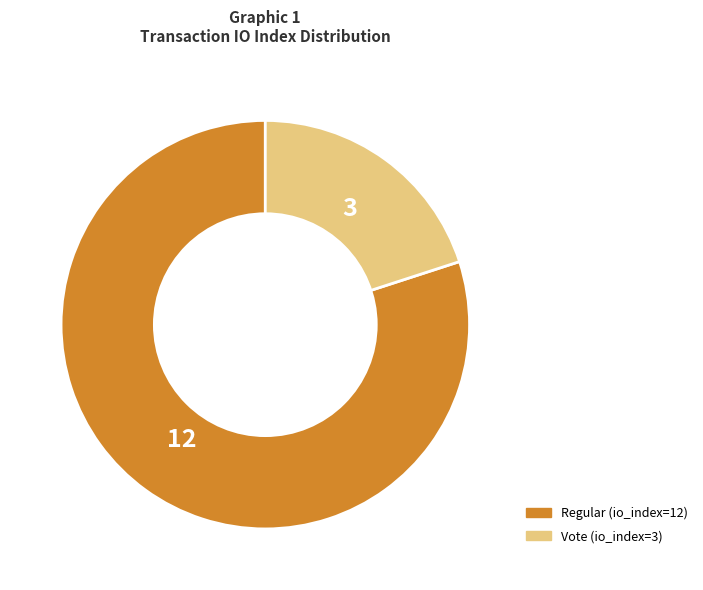

Is it true that Vote (io_index=3) is 20% of the pie?

True